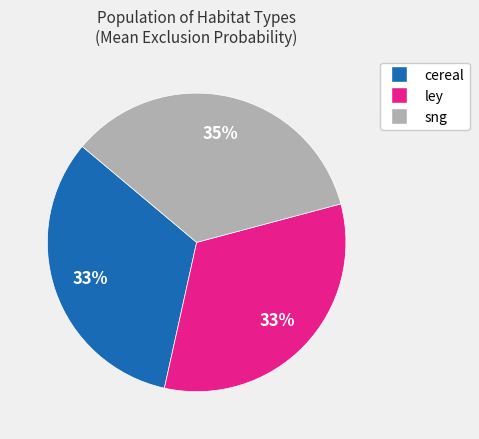

True or false: ley accounts for 24% of the total.

False